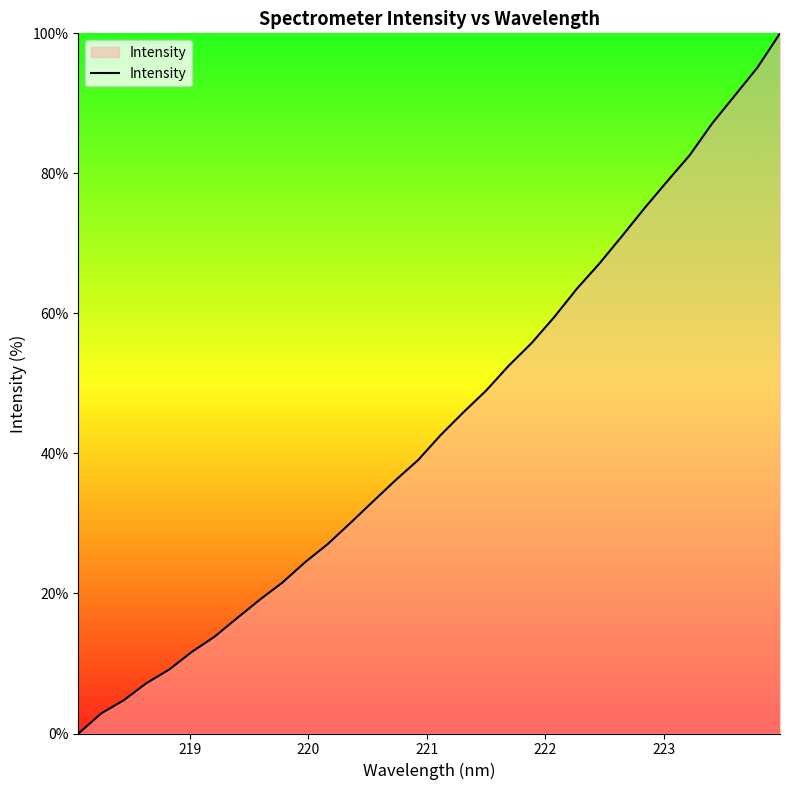

What is the maximum value shown in the chart?

100.0